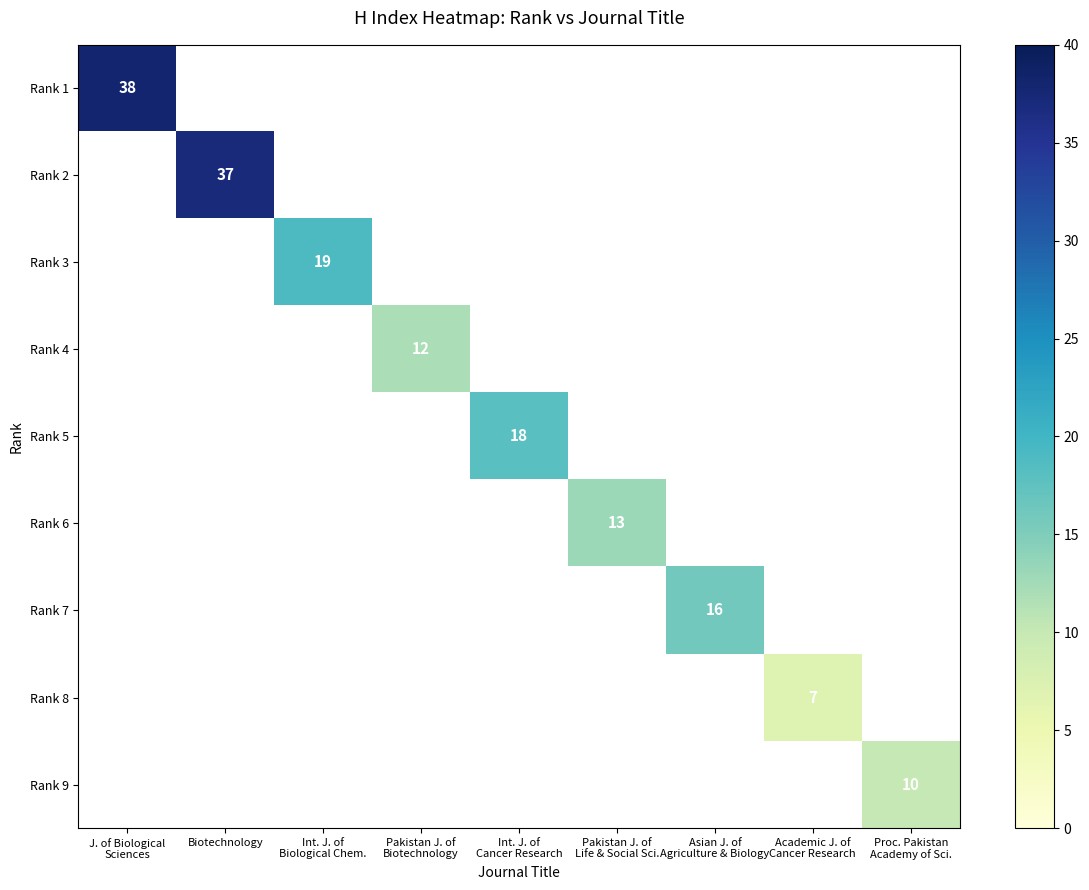

What is the greatest value displayed?

38.0